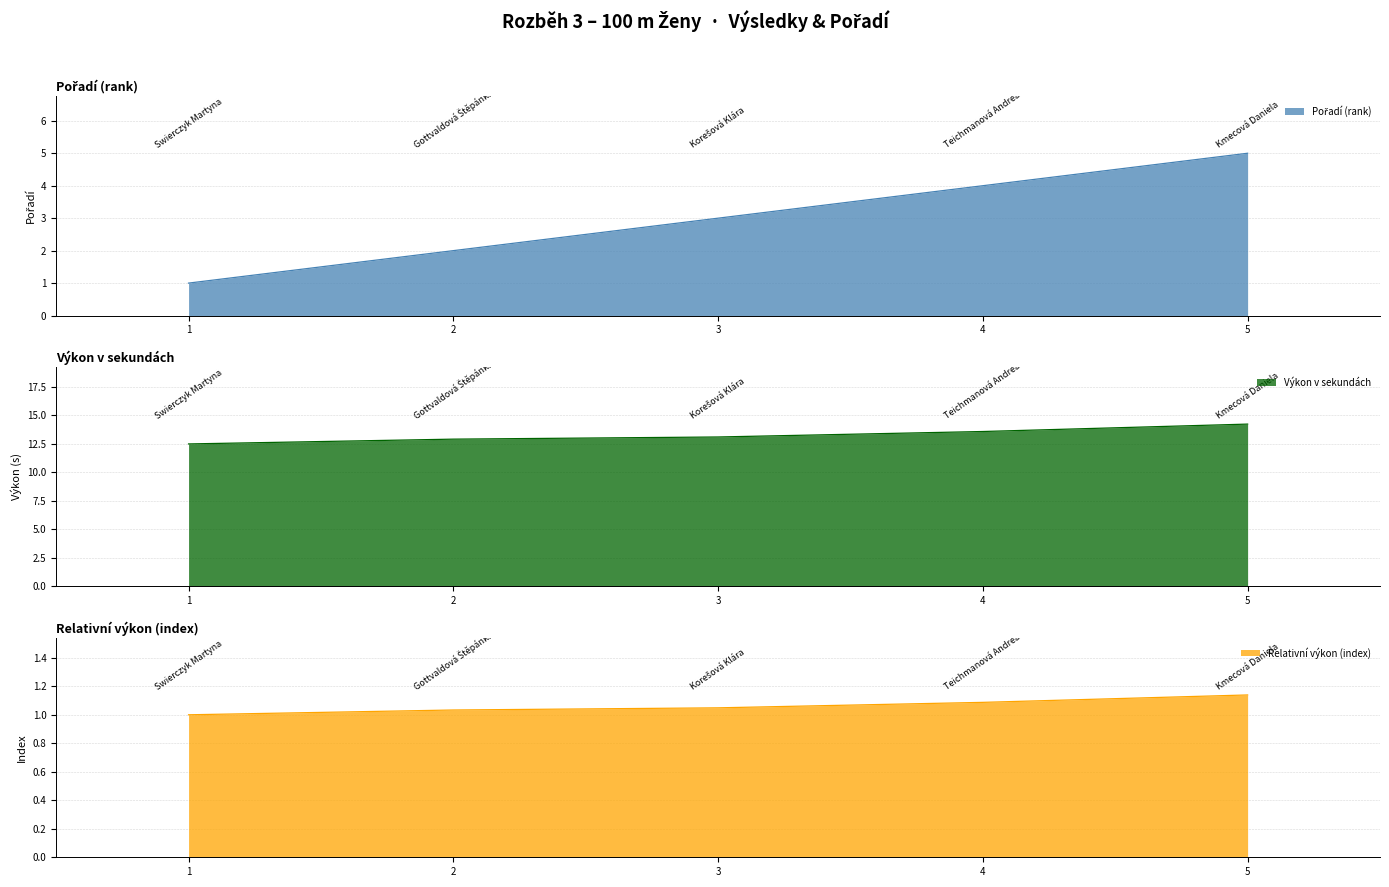

True or false: there are more than 1 points higher than both neighbors.

False